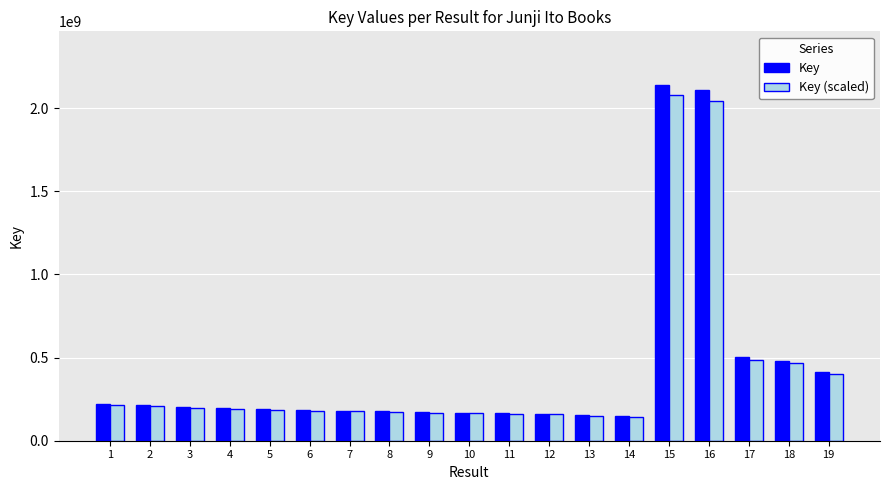

What is the difference between the second highest and minimum values in the Key series?

1961870163.0